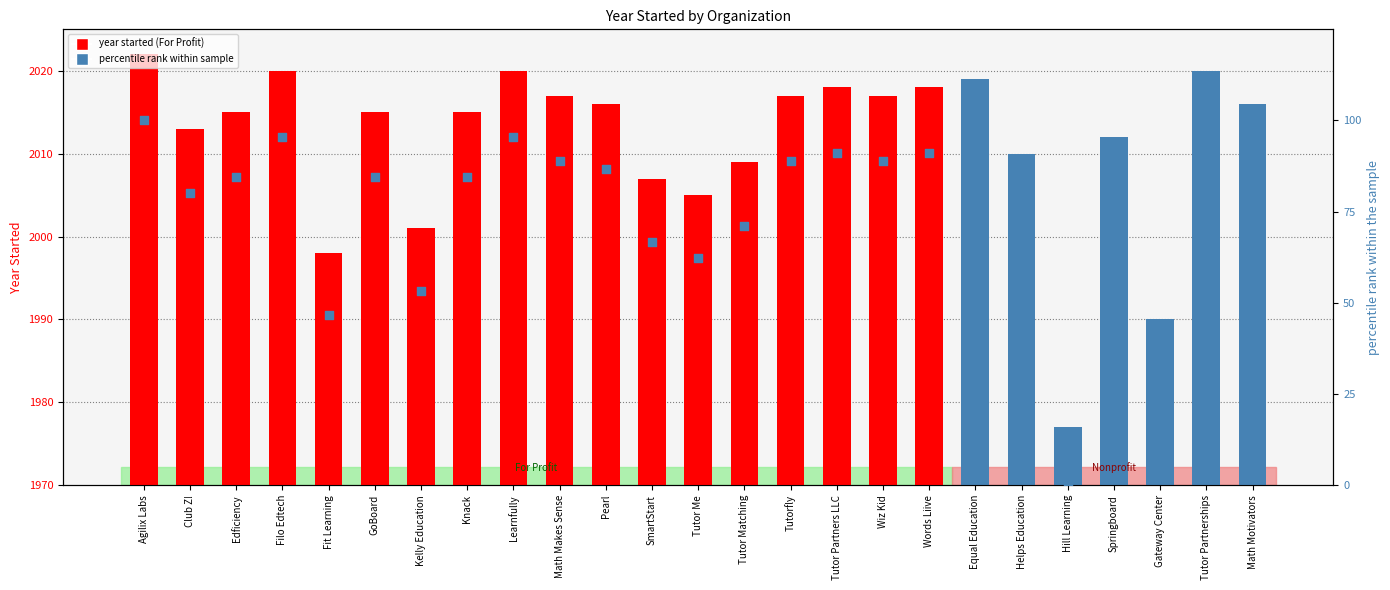

What is the change in value from Fit Learning to Tutor Partners LLC?

+44.4